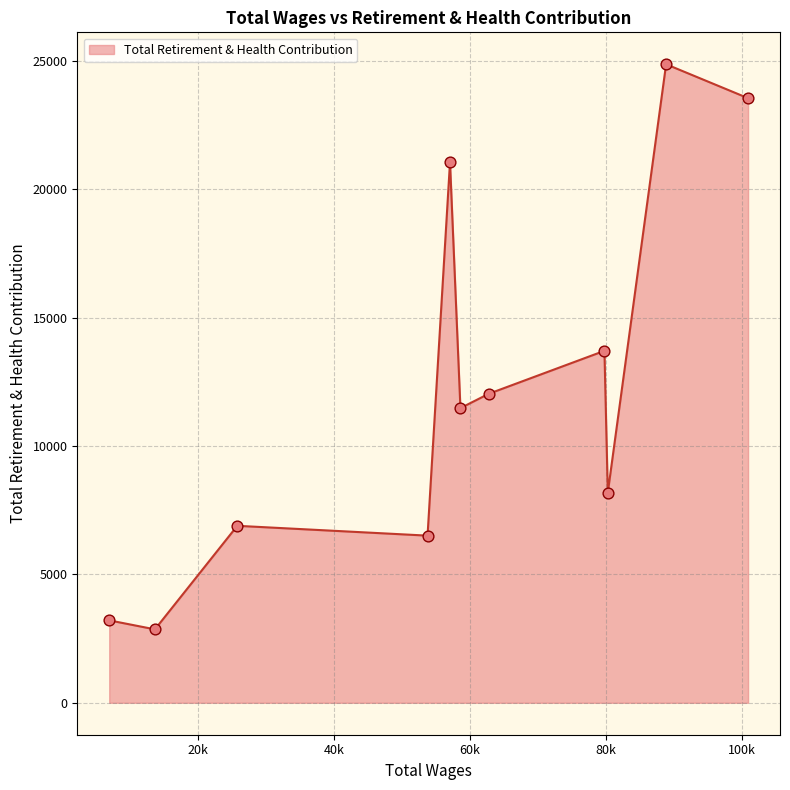

What is the smallest value displayed?

2861